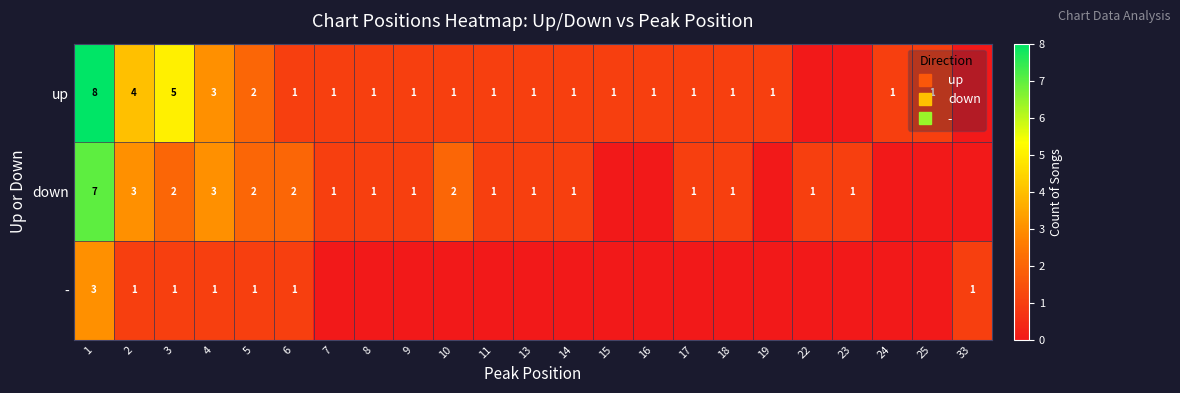

True or false: down has a value of 1 at 2.

False